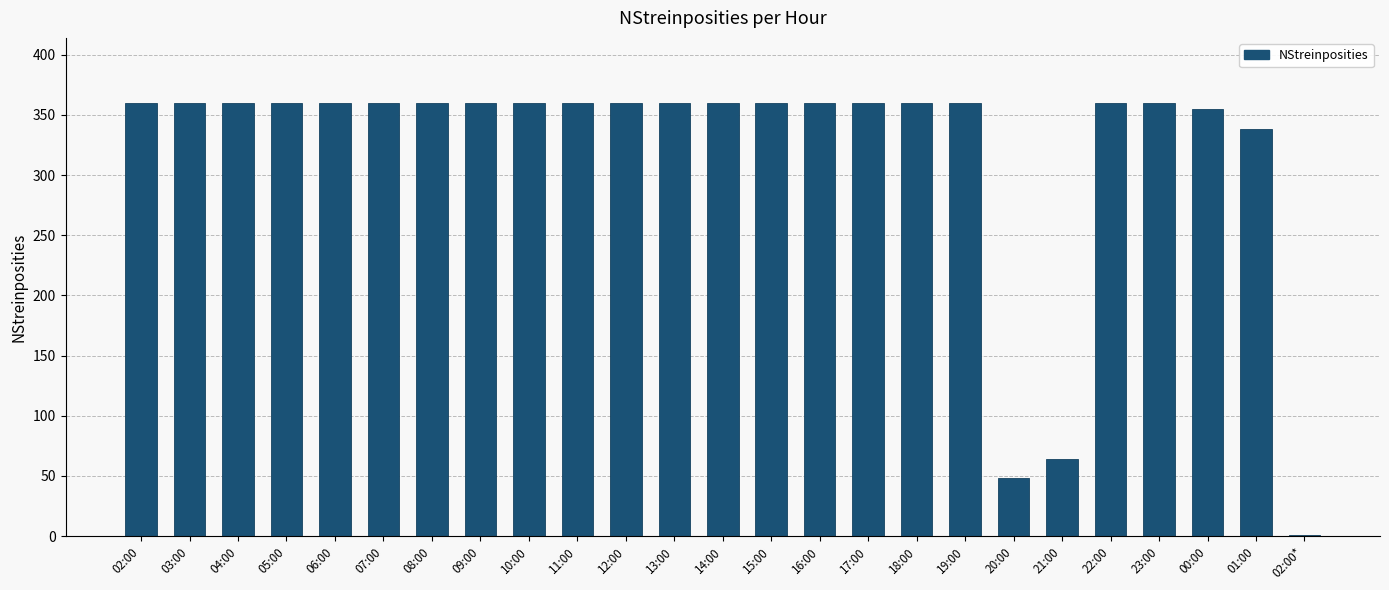

What is the greatest value displayed?

360